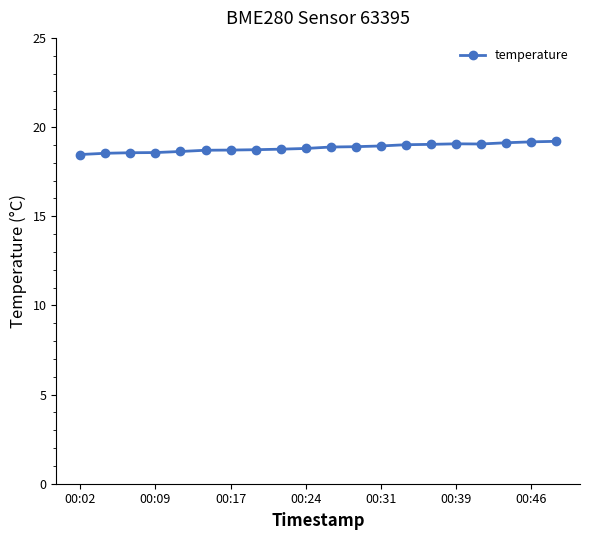

What is the greatest value displayed?

19.2